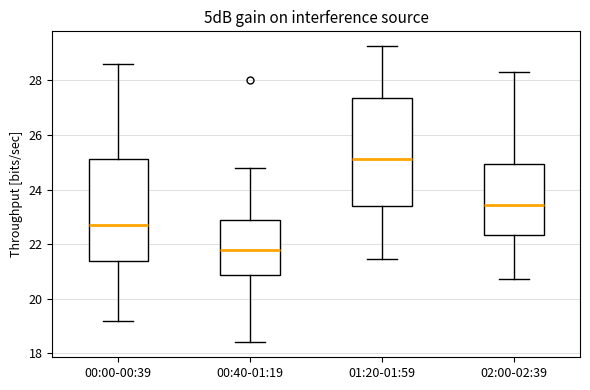

Comparing the boxes themselves (not the whiskers), which one is the tallest?

01:20-01:59